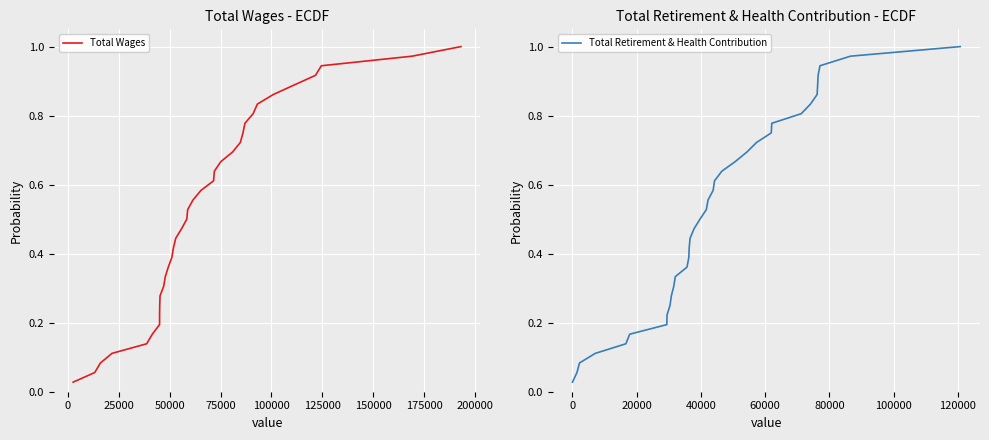

True or false: Total Retirement & Health Contribution and Total Wages intersect in this chart.

False